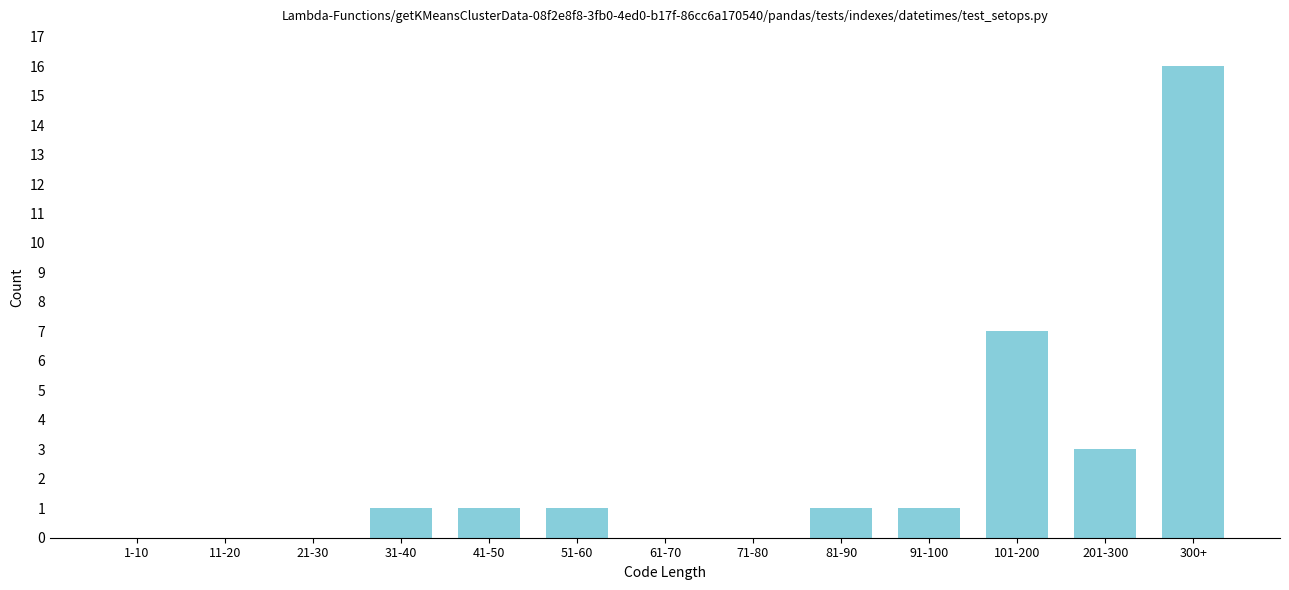

Reading left to right, list all the values displayed in this chart.

1-10=0	11-20=0	21-30=0	31-40=1	41-50=1	51-60=1	61-70=0	71-80=0	81-90=1	91-100=1	101-200=7	201-300=3	300+=16